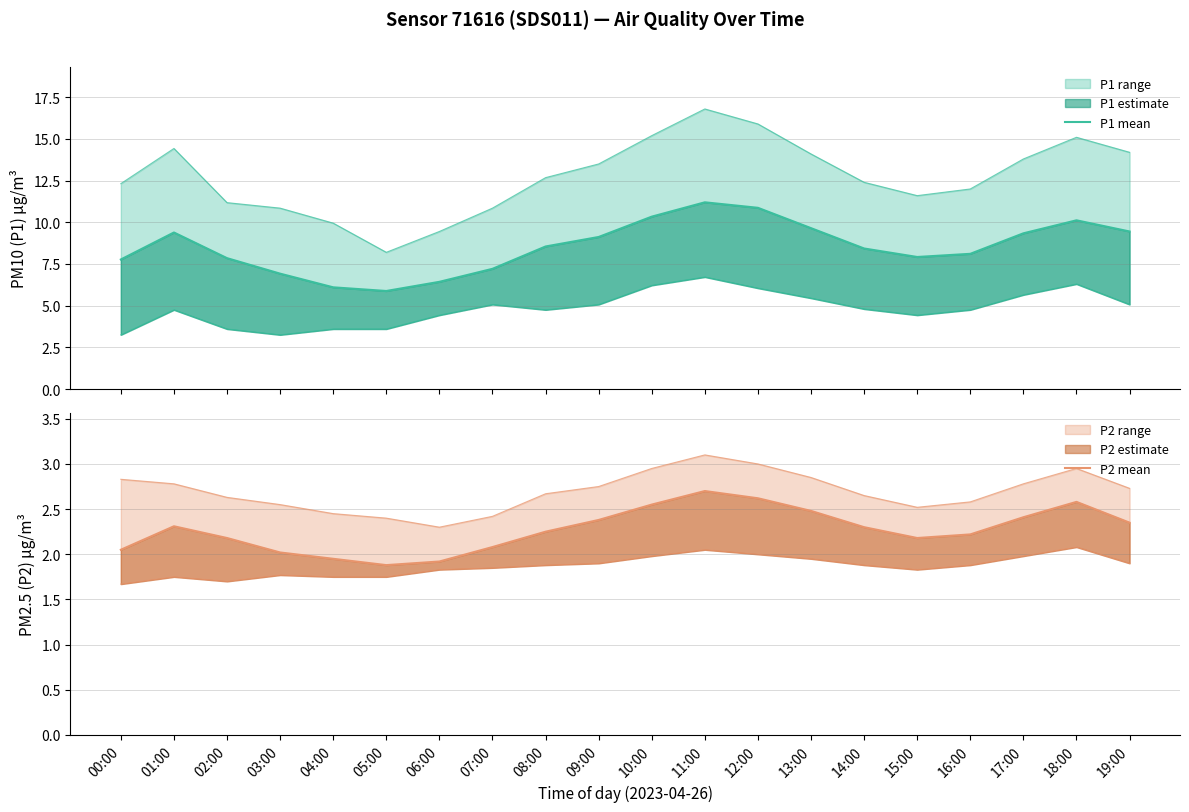

Where is the first local maximum for P1 mean?

01:00